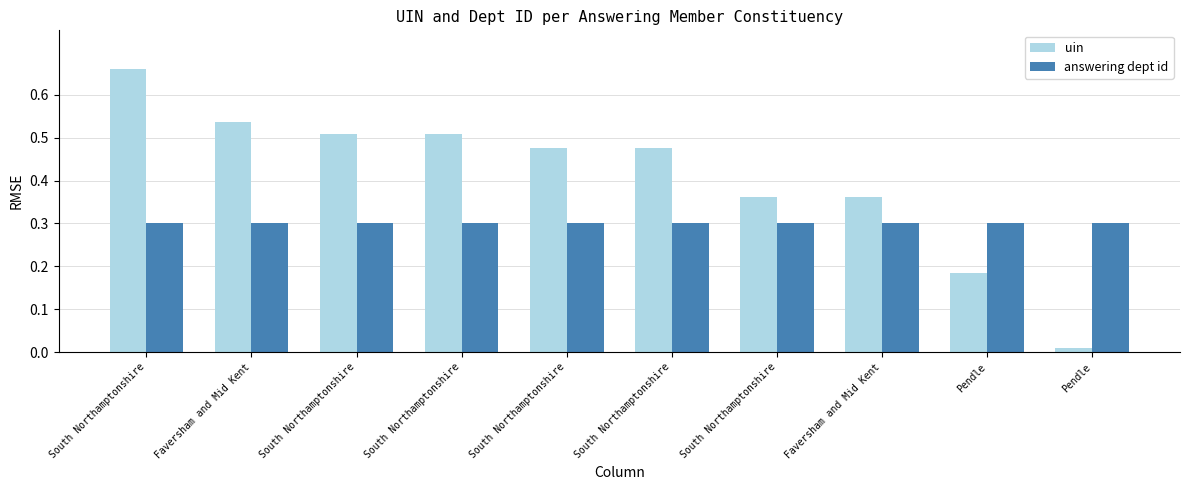

How many series are shown in this chart?

2